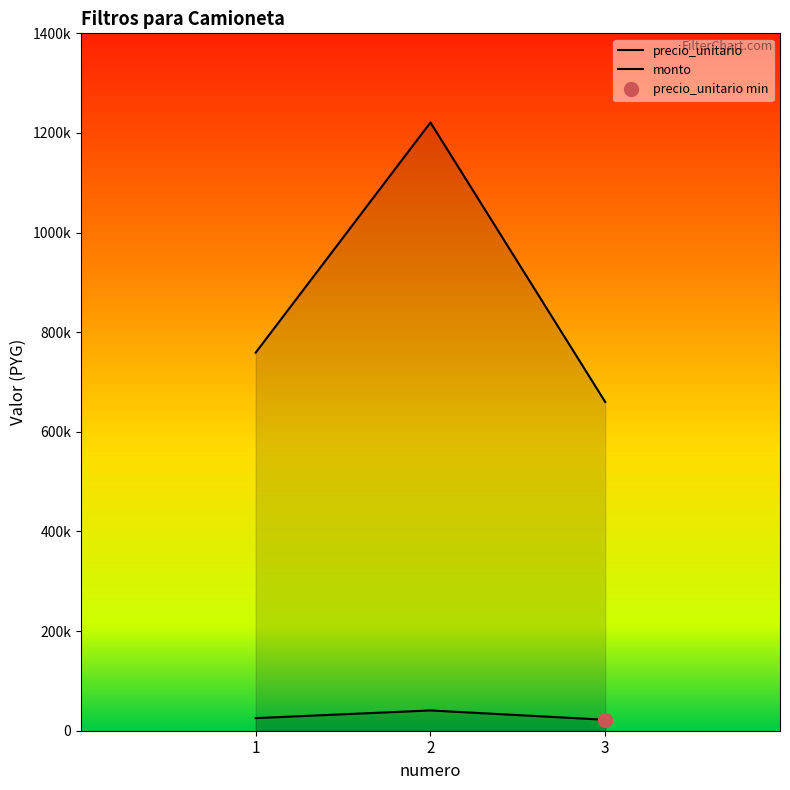

What is the difference between the maximum and minimum values in the monto series?

561000